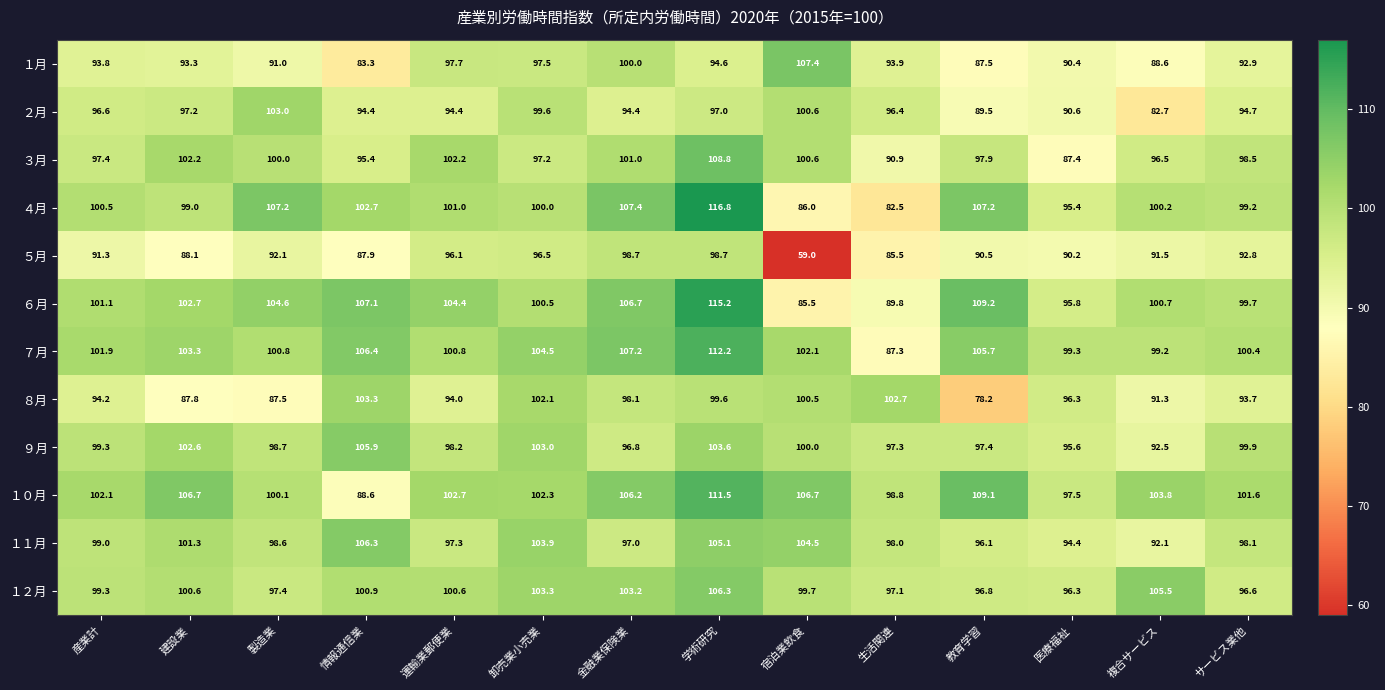

Which series changed the most between 情報通信業 and 複合サービス?

１０月